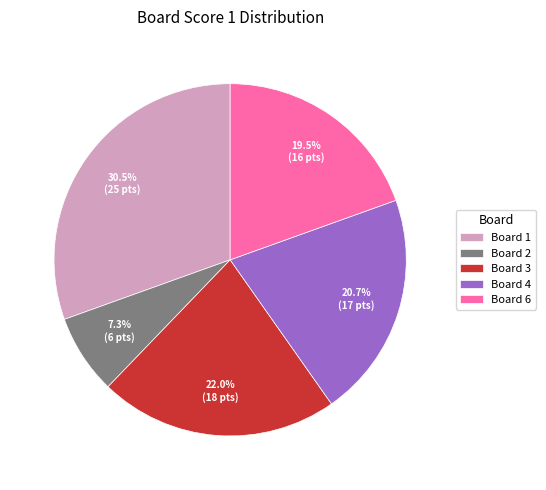

To the nearest percent, what is the average slice percentage?

20%